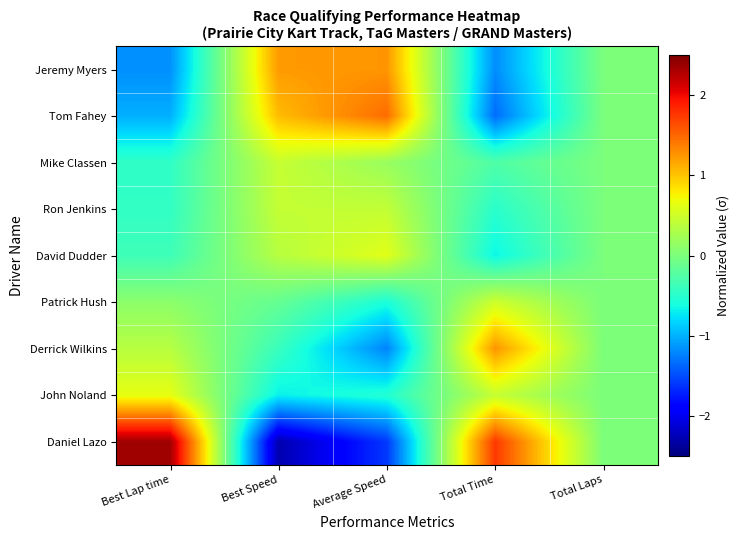

Between Total Laps and Best Speed, which is larger?

Best Speed